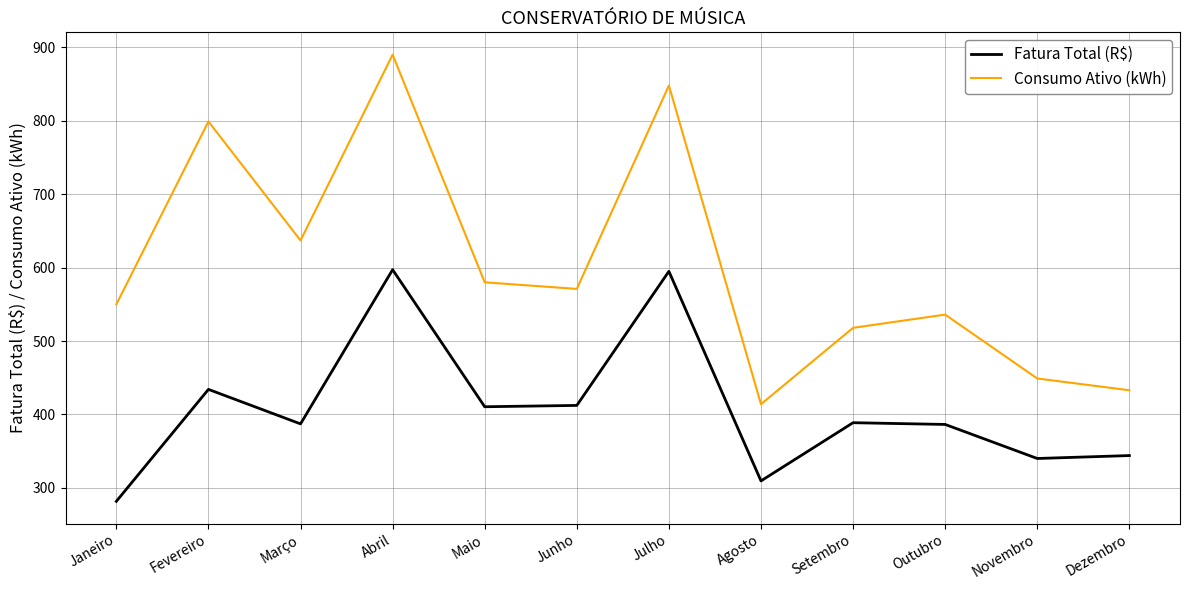

At Setembro, list the series in order from smallest to largest.

Fatura Total (R$), Consumo Ativo (kWh)